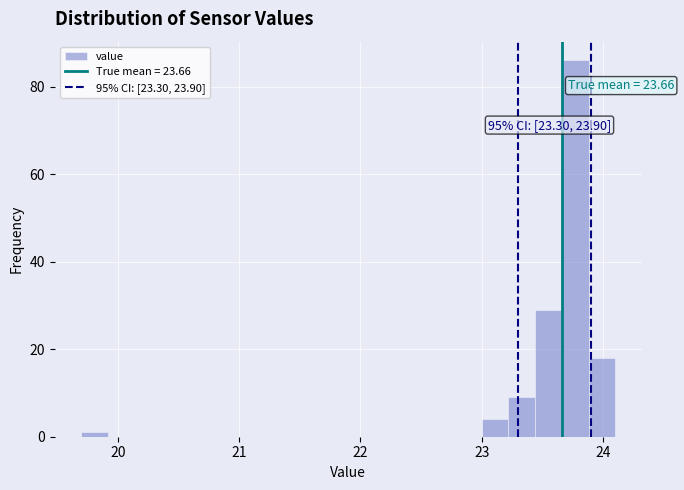

Read against the x-axis, roughly where is the centre of the tallest bar?

23.8